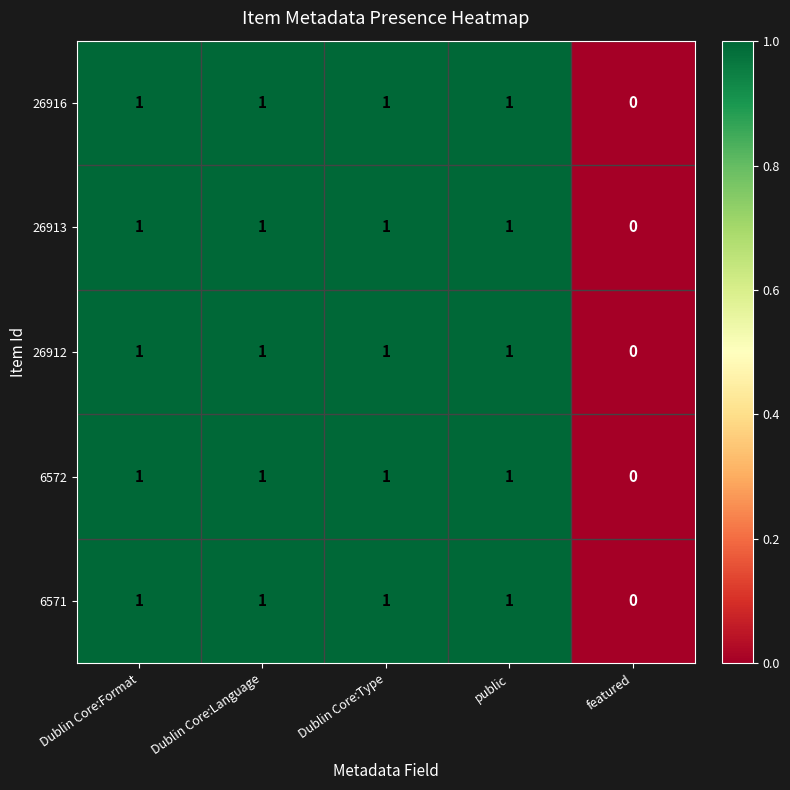

What is the total value across all series at public?

5